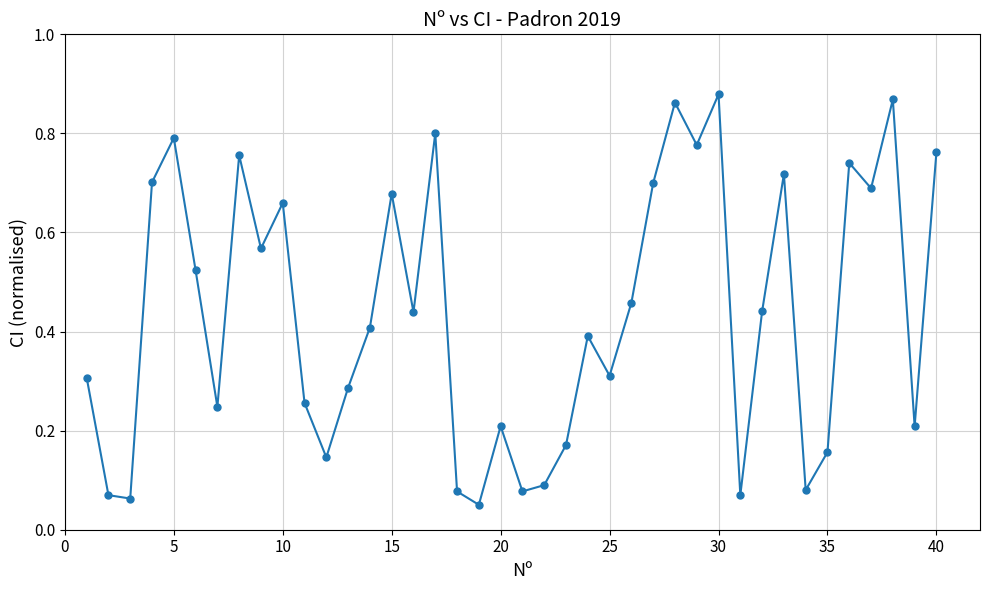

What is the sum of all values?

17.5